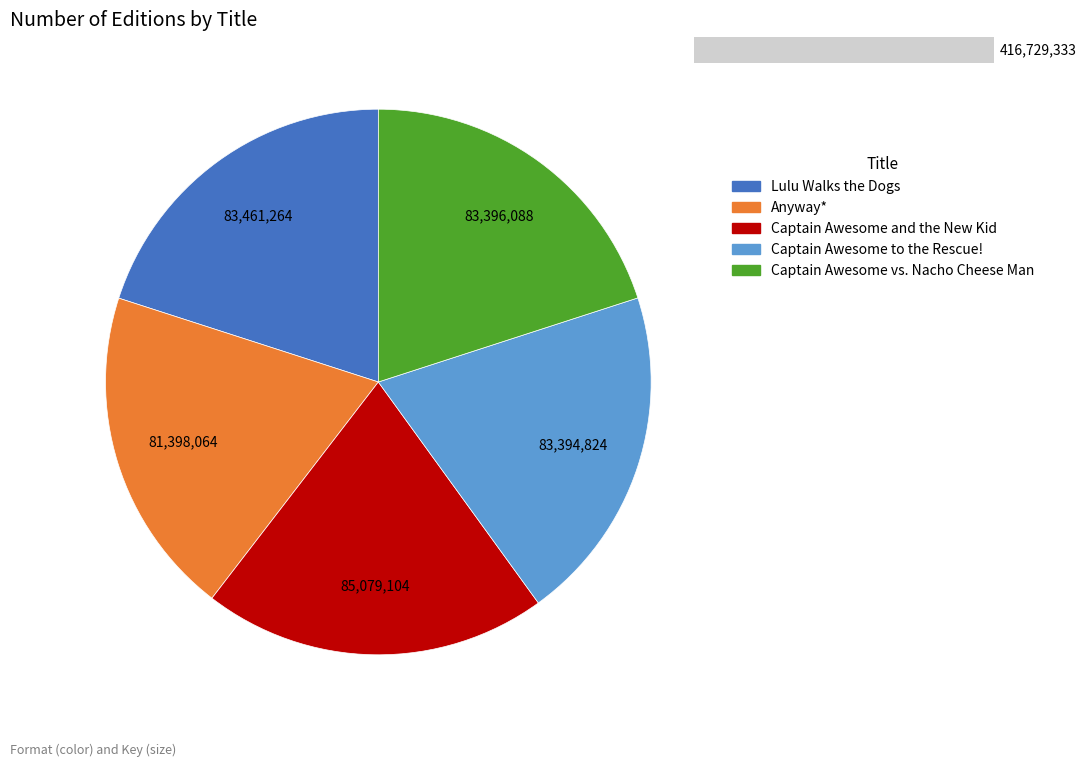

Which category has the biggest portion of the pie?

Captain Awesome and the New Kid